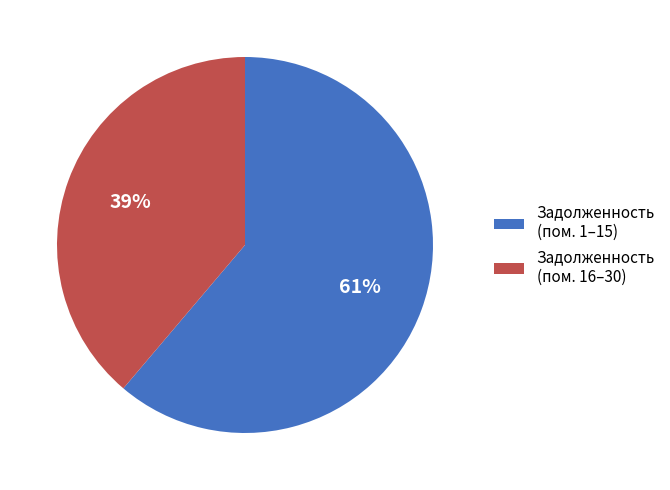

Does any single category account for the majority?

Yes